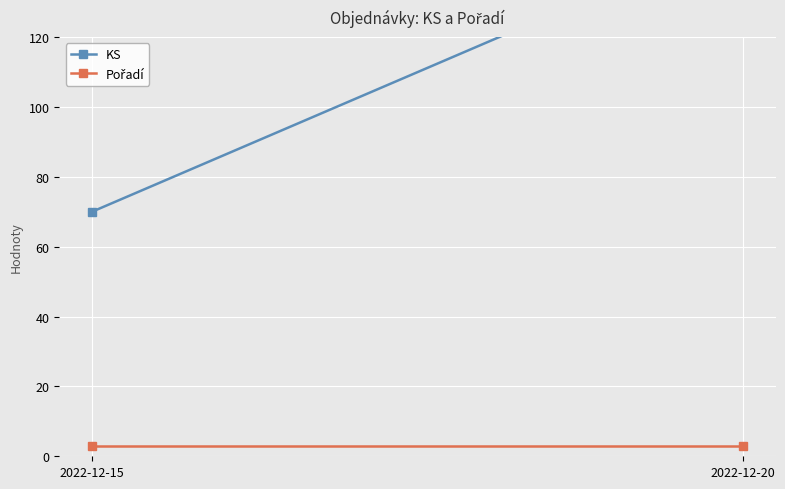

Rank the series by their maximum value, from highest to lowest.

KS, Pořadí